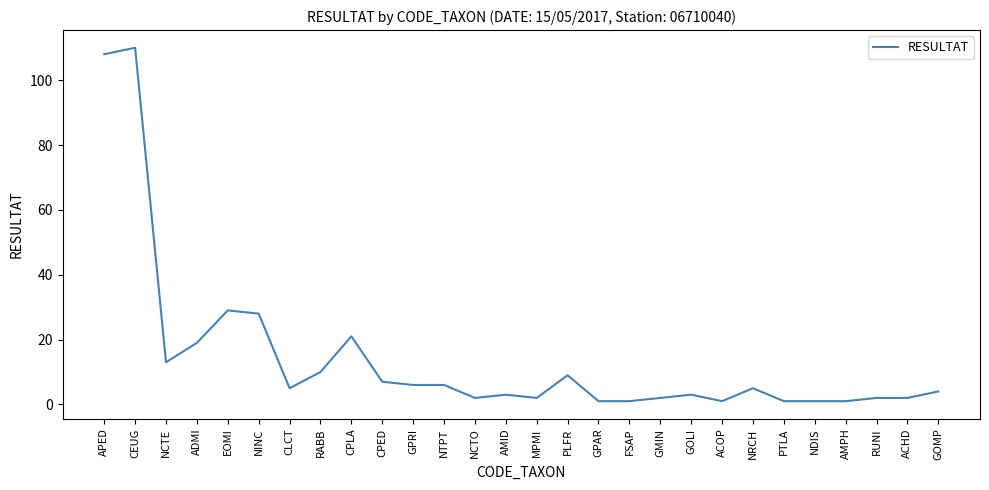

What is the difference between the maximum and minimum values?

109